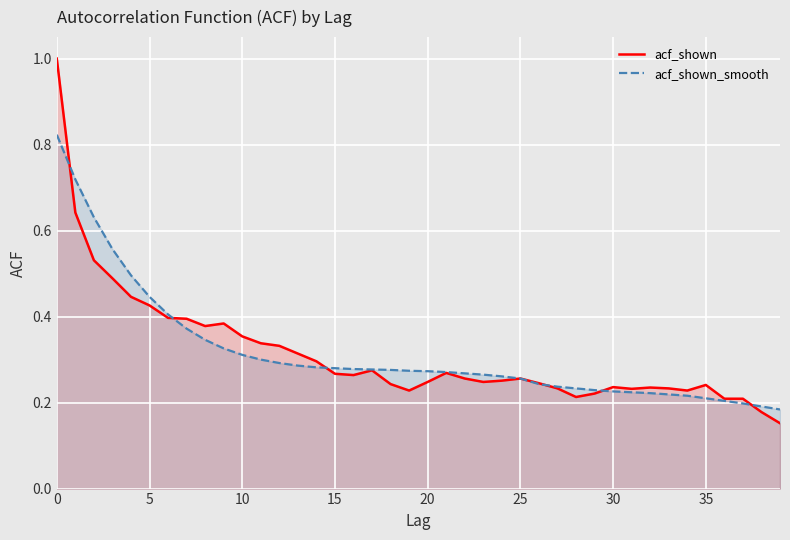

Count the number of categories in the chart.

40